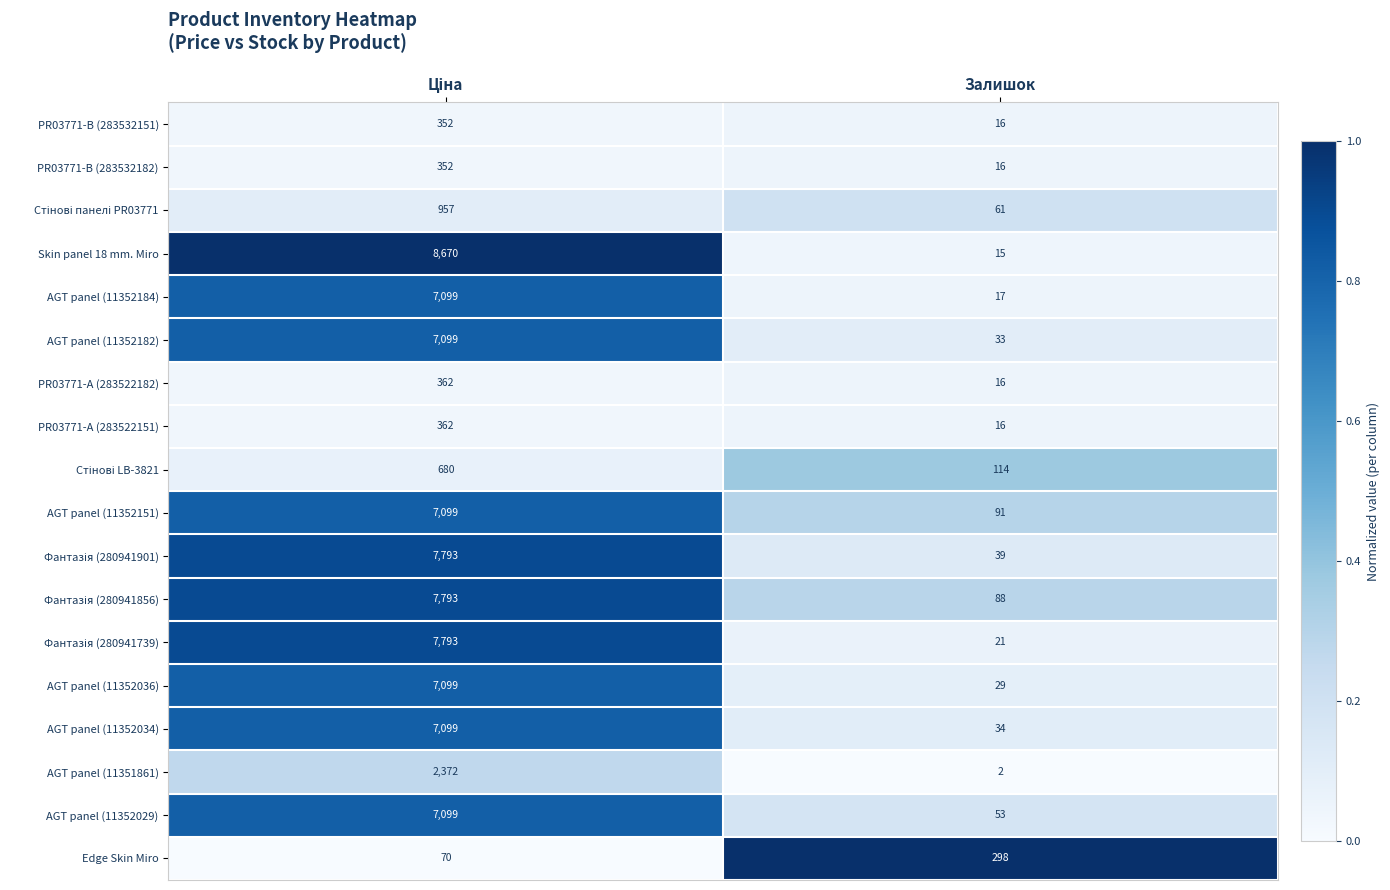

What is the lowest value of the AGT panel (11352182) series?

33